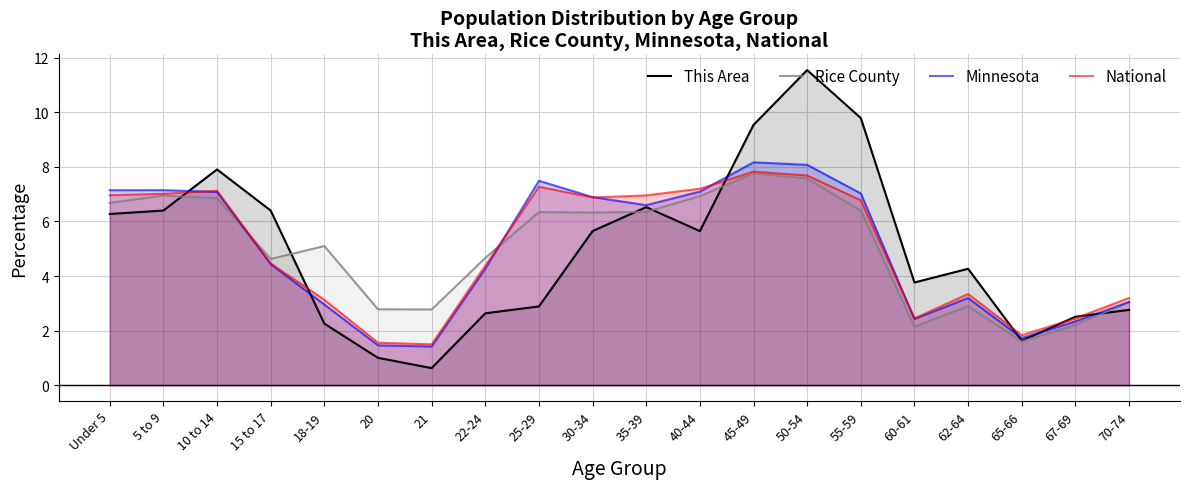

What is the difference between the maximum and minimum values in the Rice County series?

6.2